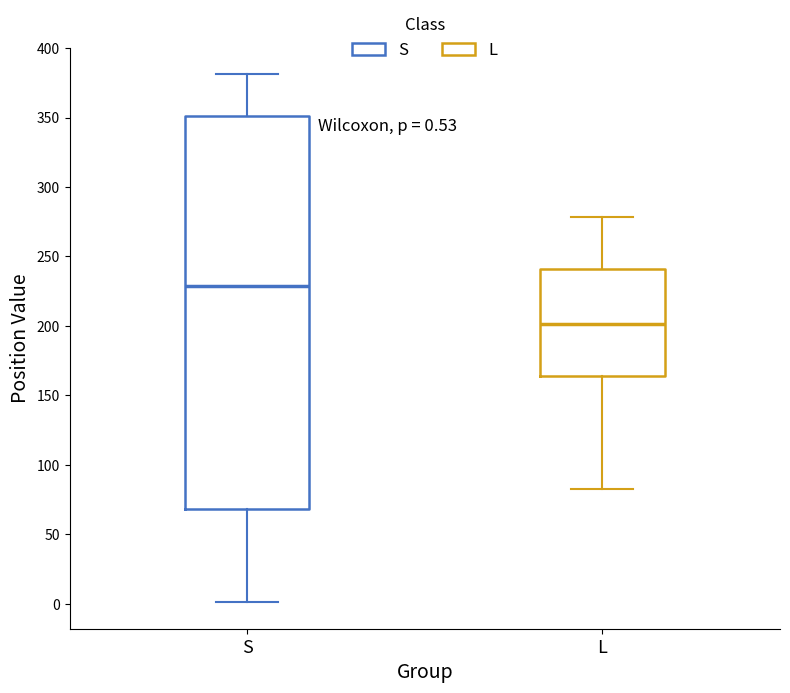

Comparing the boxes themselves (not the whiskers), which one is the tallest?

S